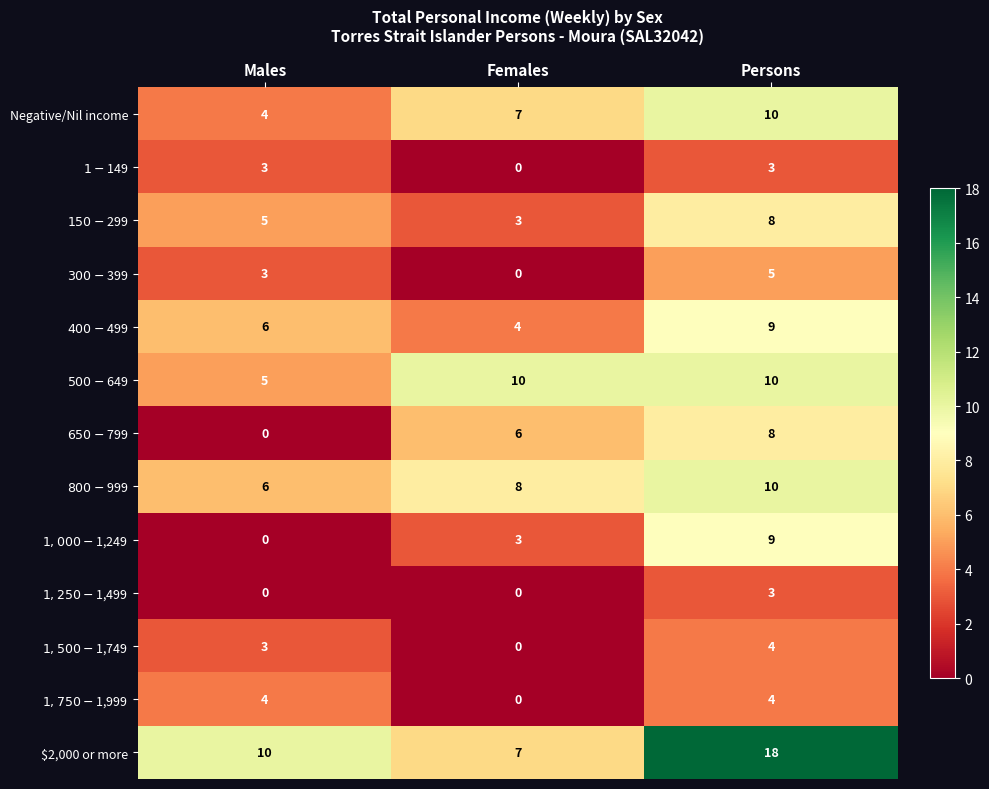

What is the spread (max minus min) of values at Males?

10